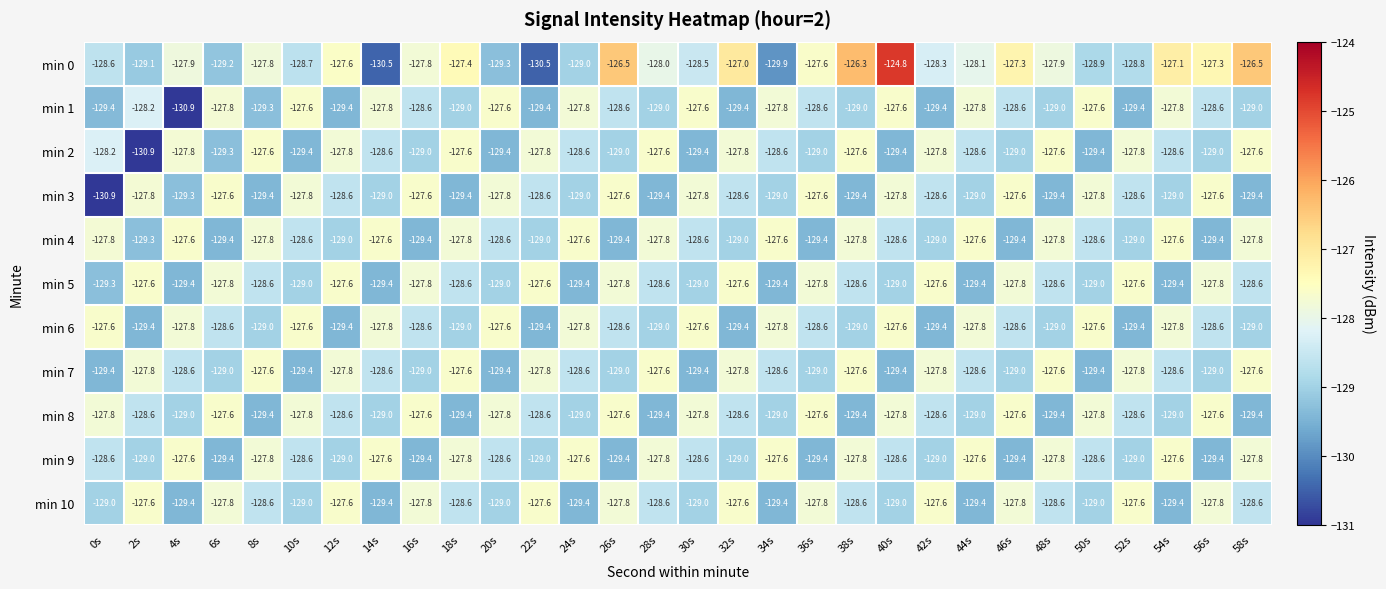

Is it true that min 4 equals -127.8 at 38s?

True